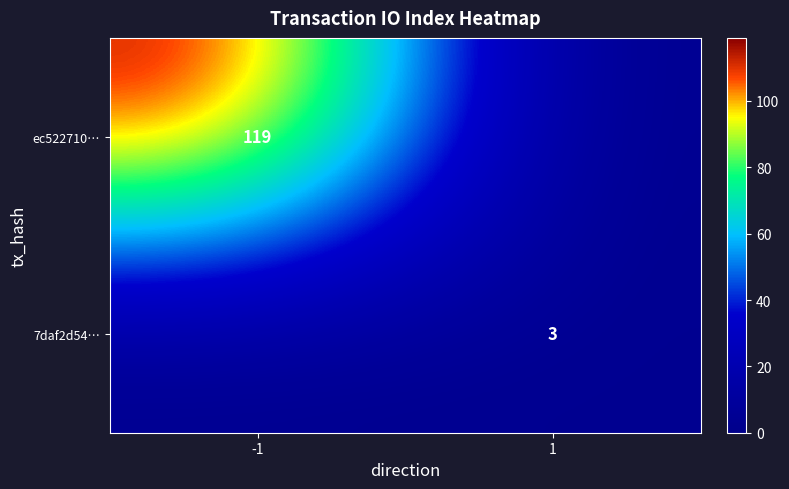

Is it true that 7daf2d54… equals 5 at 1?

False